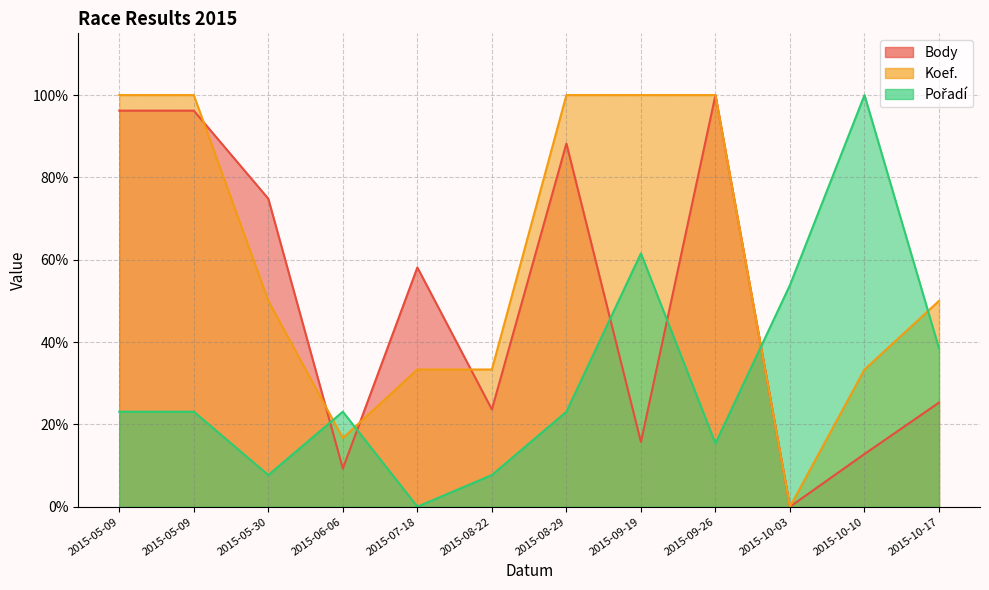

How many data points in Pořadí are above 23?

8